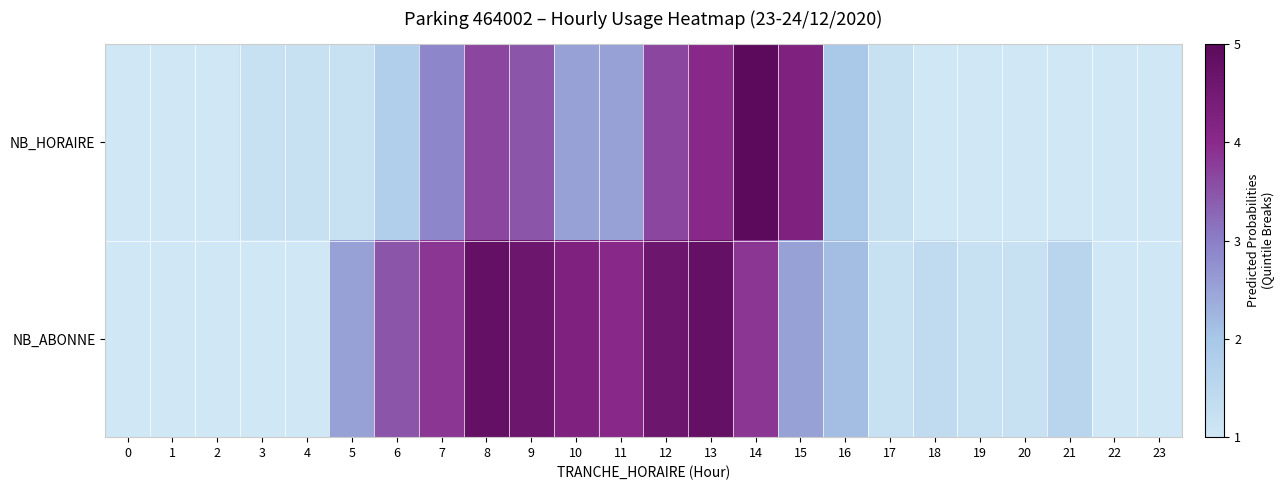

At 12, list the series in order from largest to smallest.

row_1, row_0